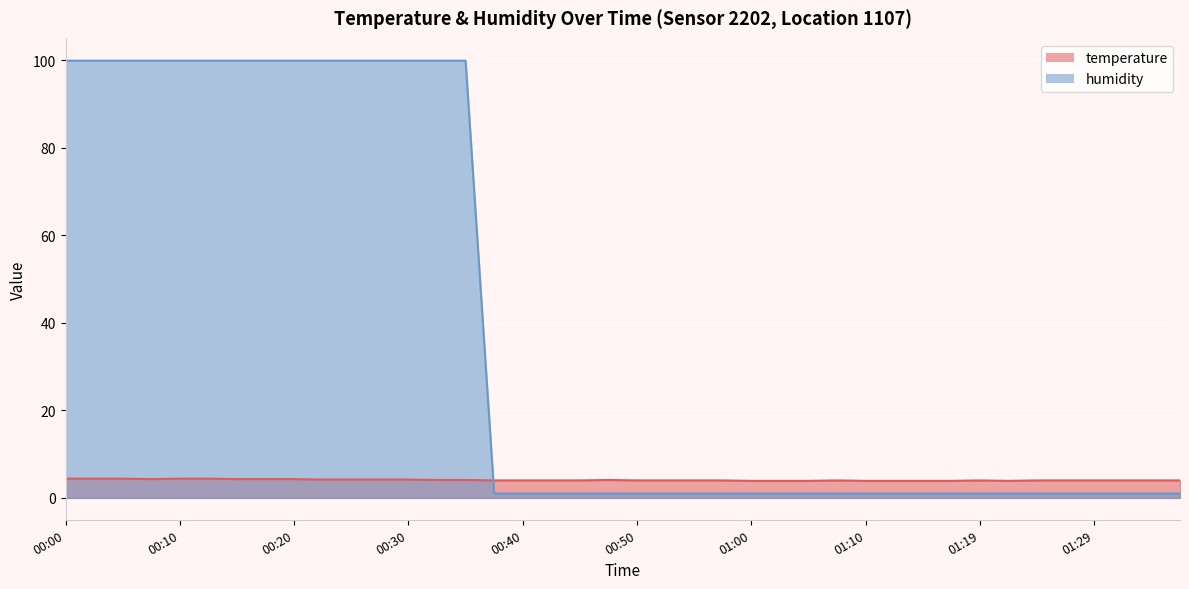

What is the spread (max minus min) of values at 00:00?

95.5